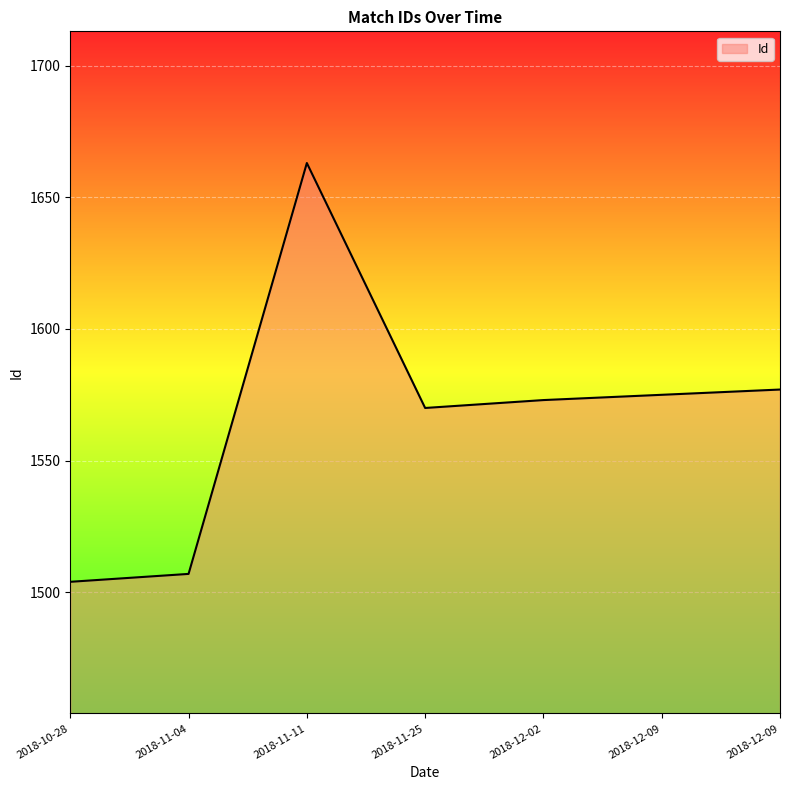

At which category does the chart reach its minimum across all series?

2018-10-28